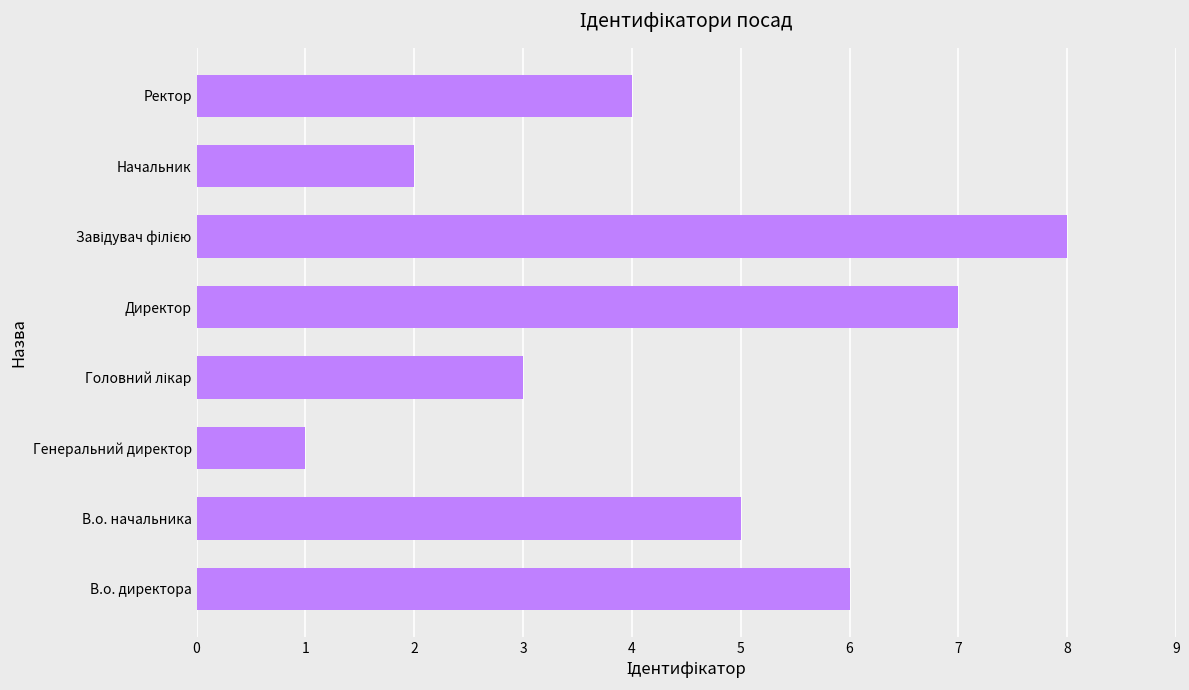

Between Генеральний директор and В.о. директора, which is larger?

В.о. директора